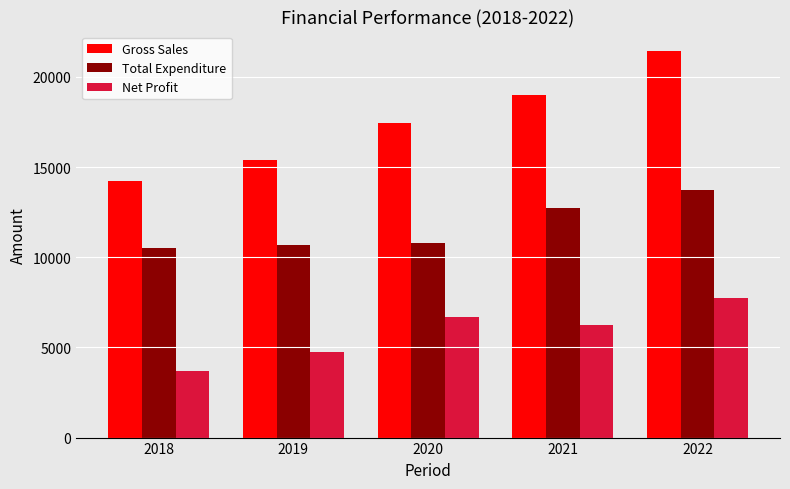

At how many categories does at least one series exceed 20854?

1